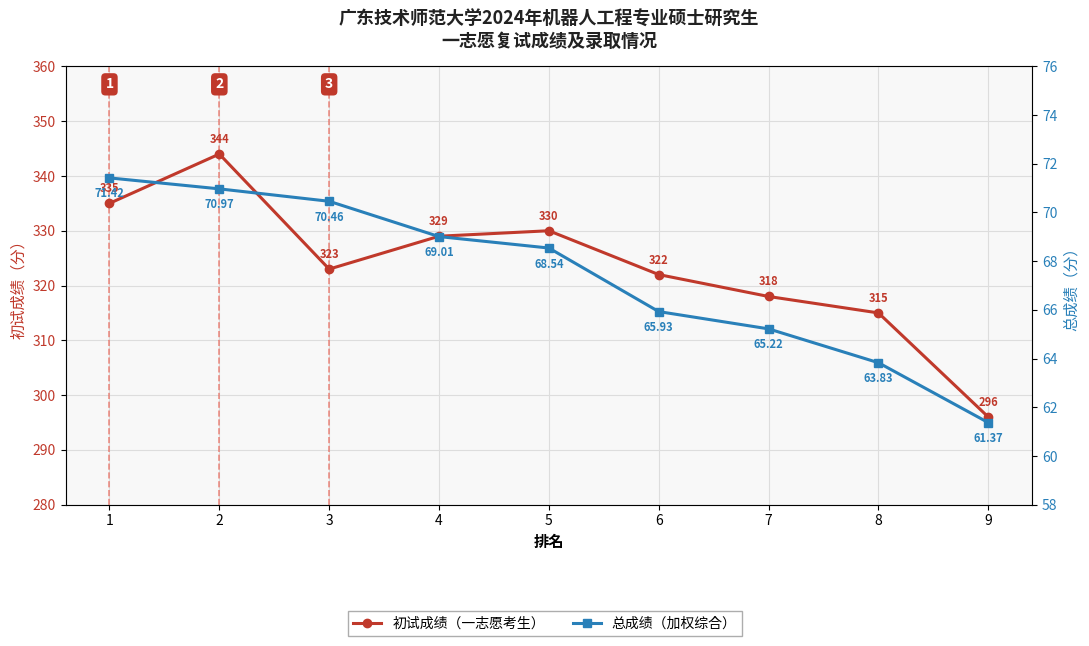

How many interior local peaks does the 初试成绩 series have?

2